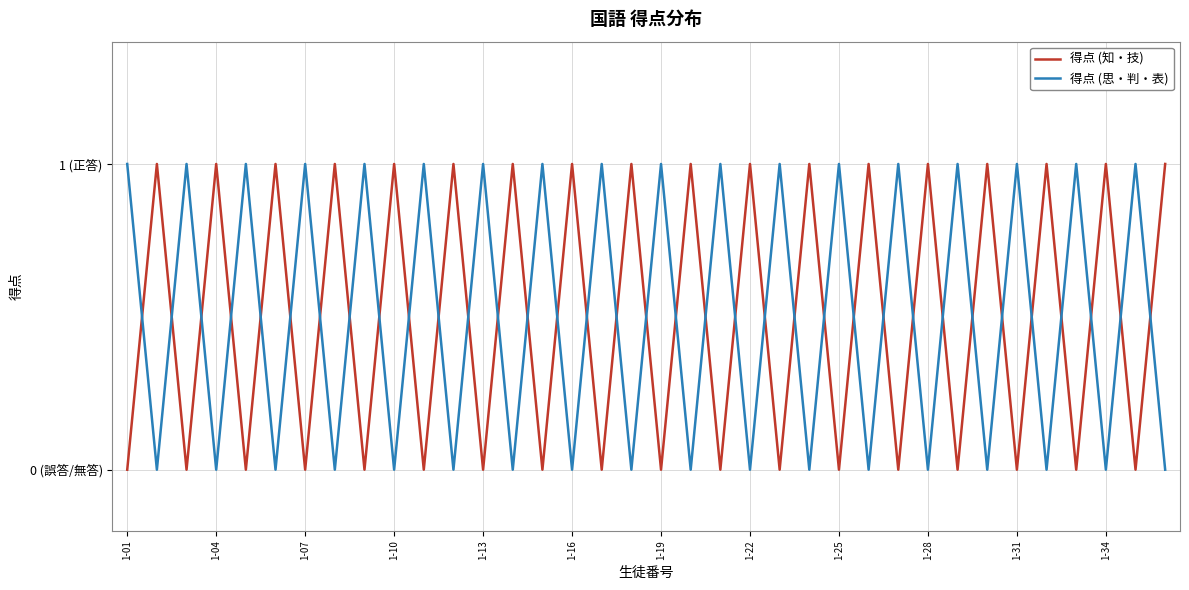

What are all the series names shown in the legend?

得点 (知・技), 得点 (思・判・表)